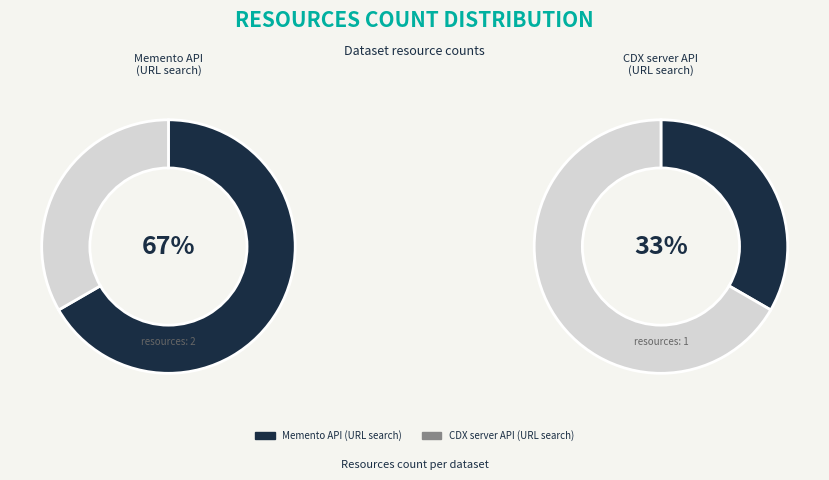

Which slice is the smallest?

CDX server API (URL search)